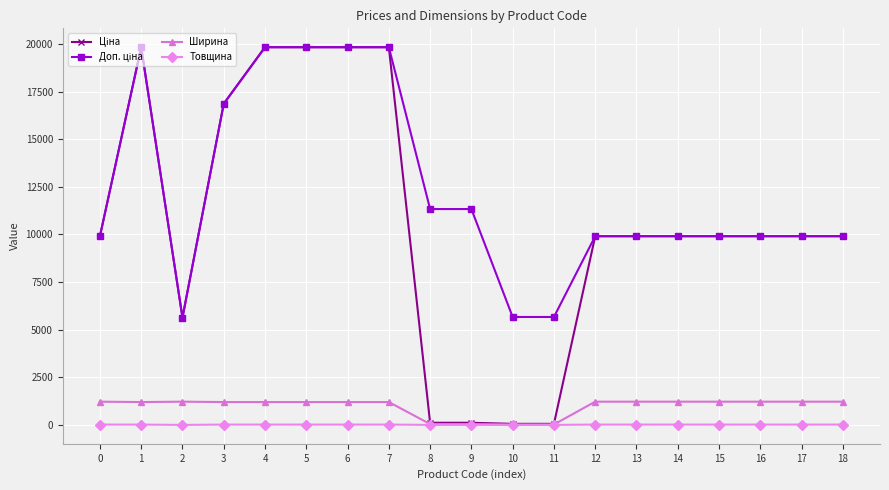

The value of Ширина at 4 is 1200.0. True or false?

True